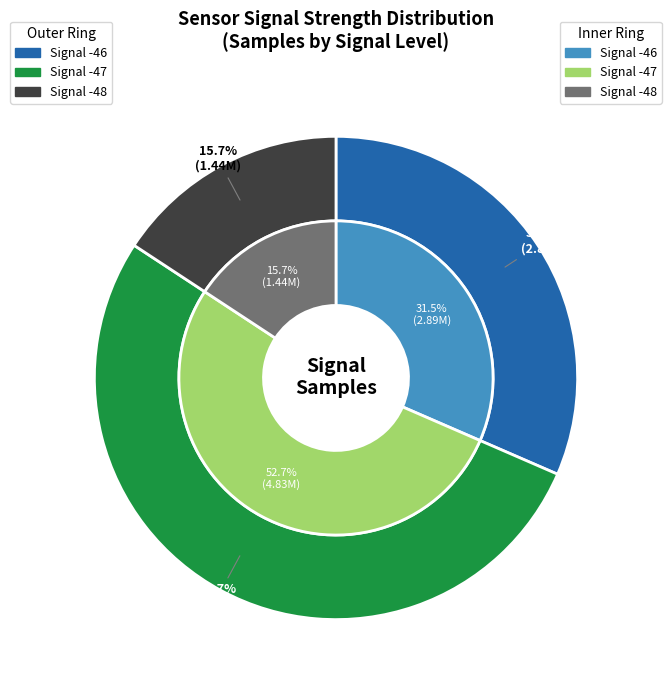

Which has a higher value, -46 or -47?

-47